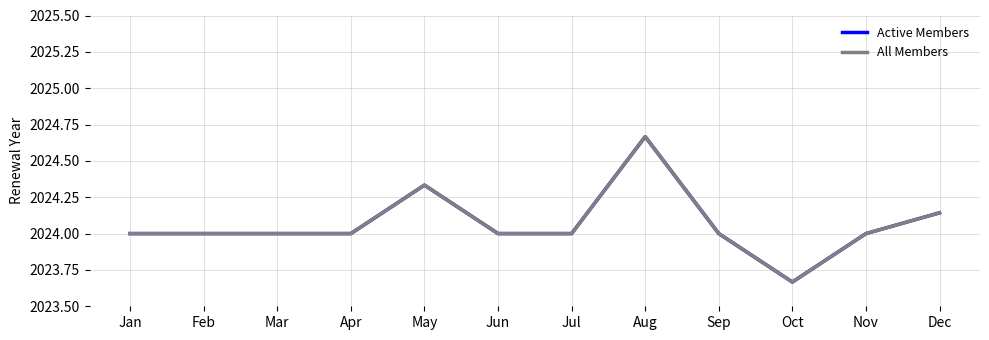

Rank the series by their maximum value, from highest to lowest.

Active Members, All Members